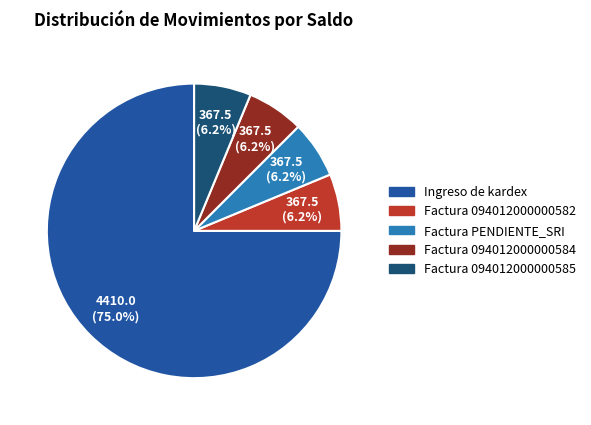

Which has a higher value, Factura PENDIENTE_SRI or Ingreso de kardex?

Ingreso de kardex